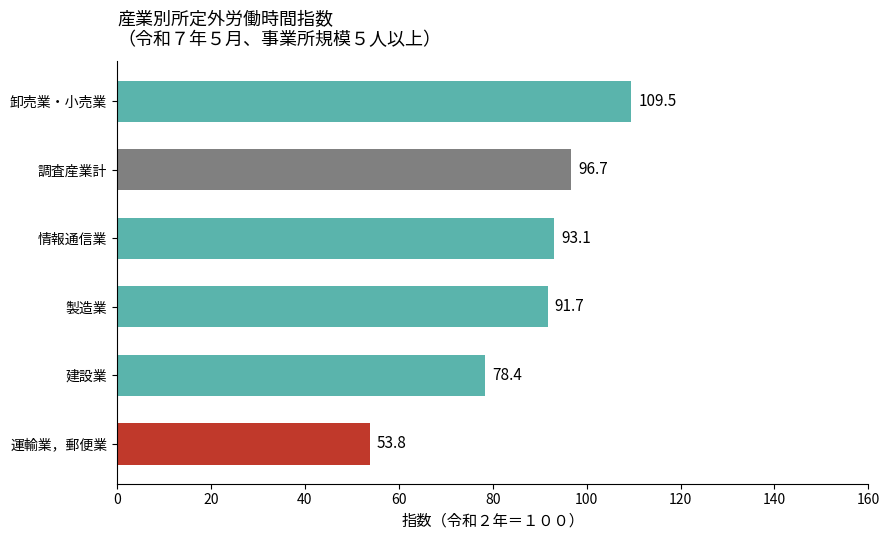

What is the ratio of the value at 情報通信業 to the value at 調査産業計?

1.0